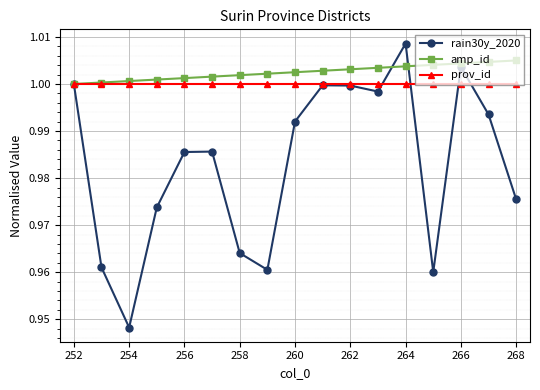

Which series has the widest spread of values?

rain30y_2020